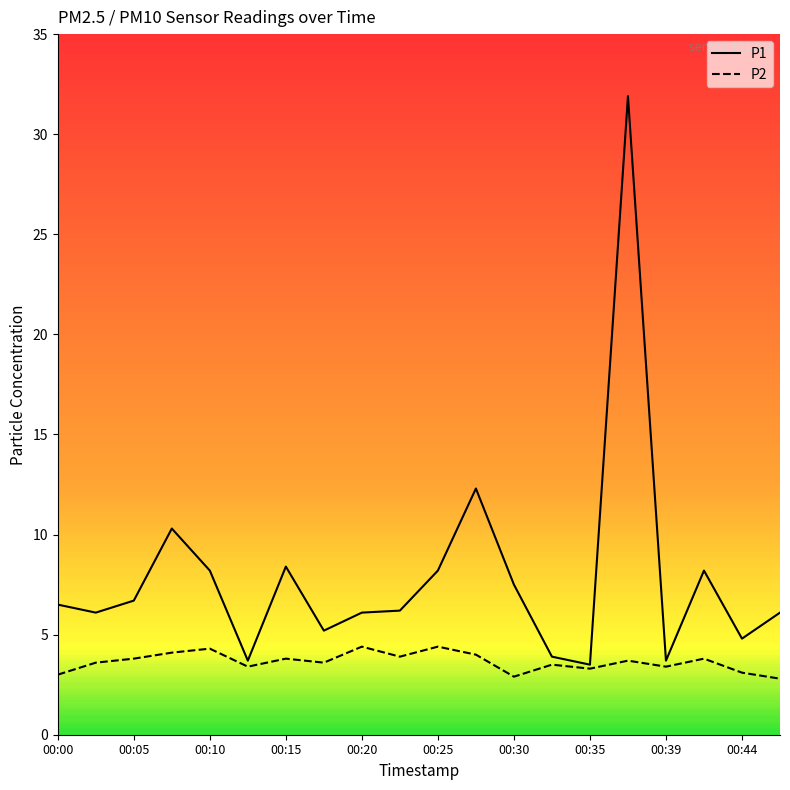

What is the smallest value displayed?

2.8